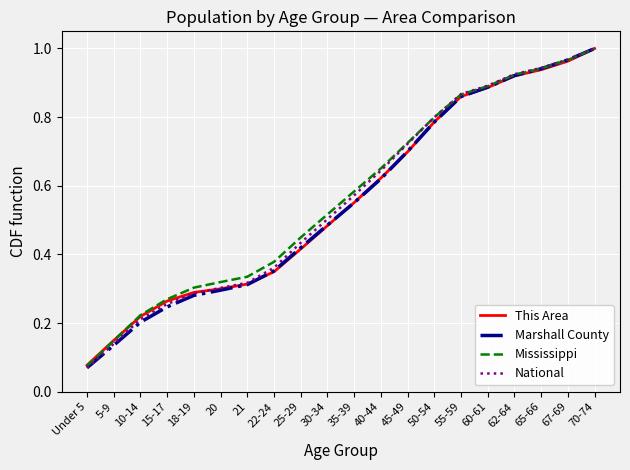

What position from the right is 5-9?

19